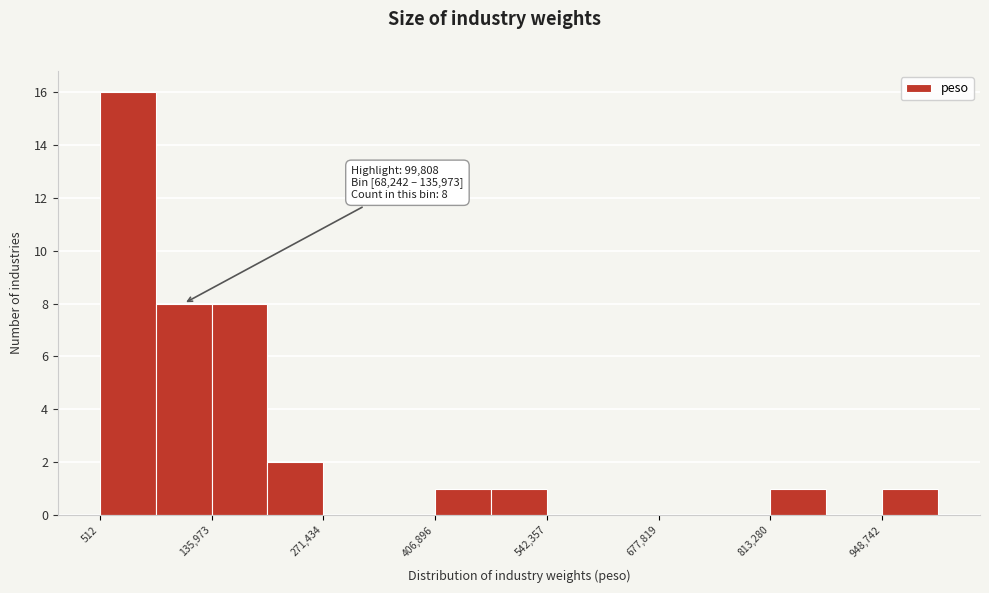

Around what value on the x-axis is the tallest bar? Give the approximate position of its centre, as read against the axis.

40000